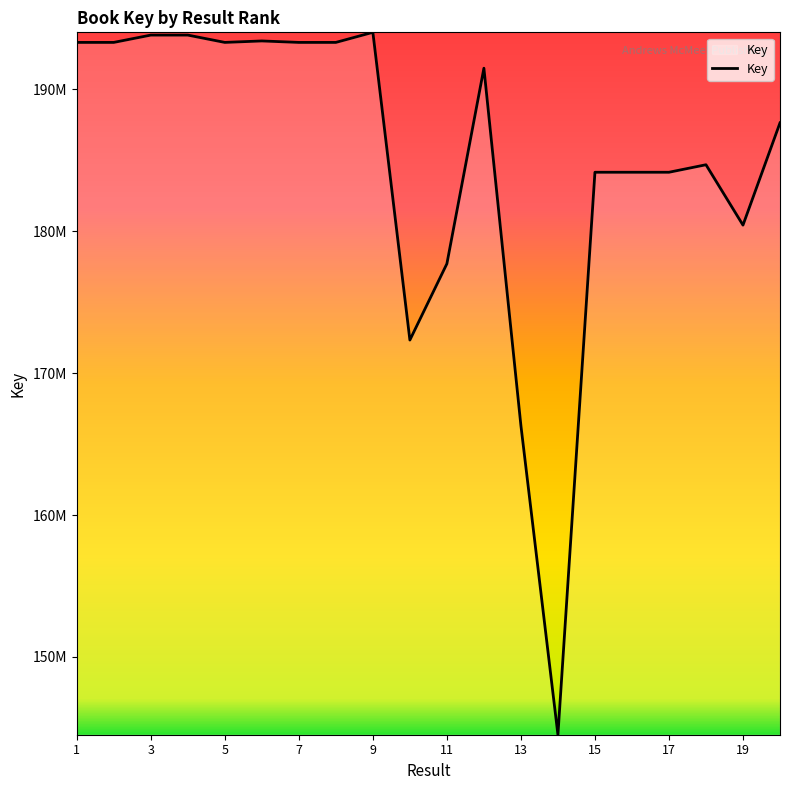

What is the smallest value displayed?

144519170